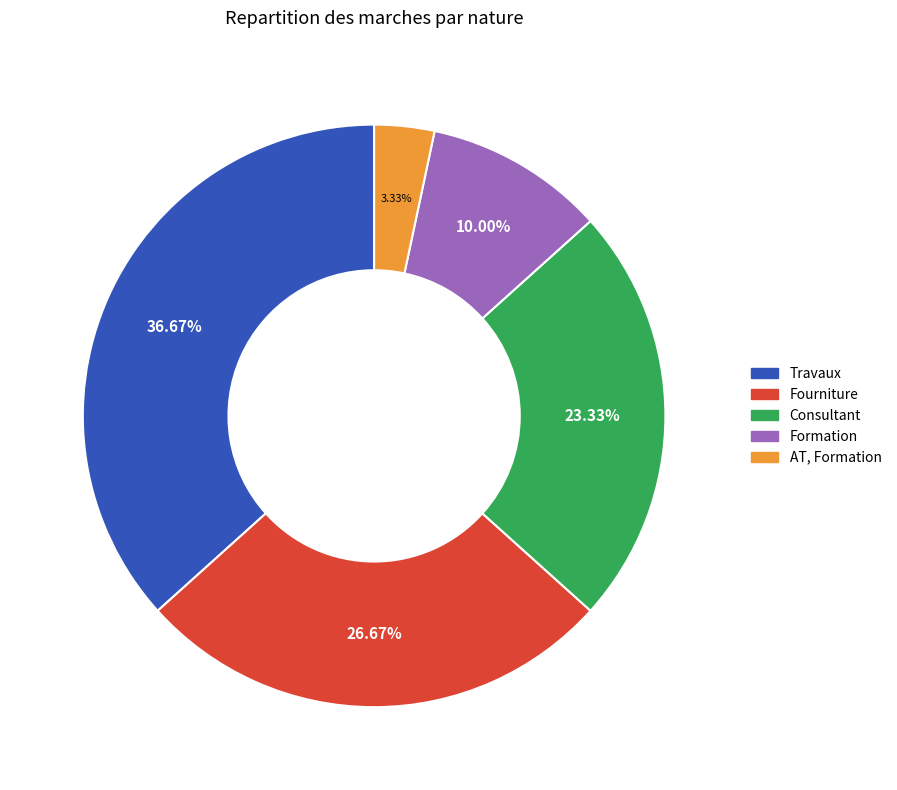

How many segments does this pie chart have?

5